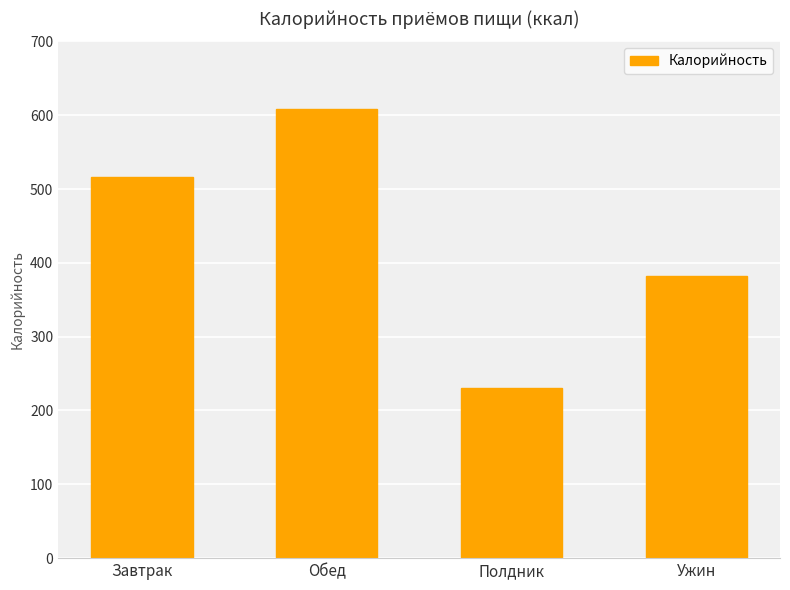

What is the label of the 4th bar from the right?

Завтрак